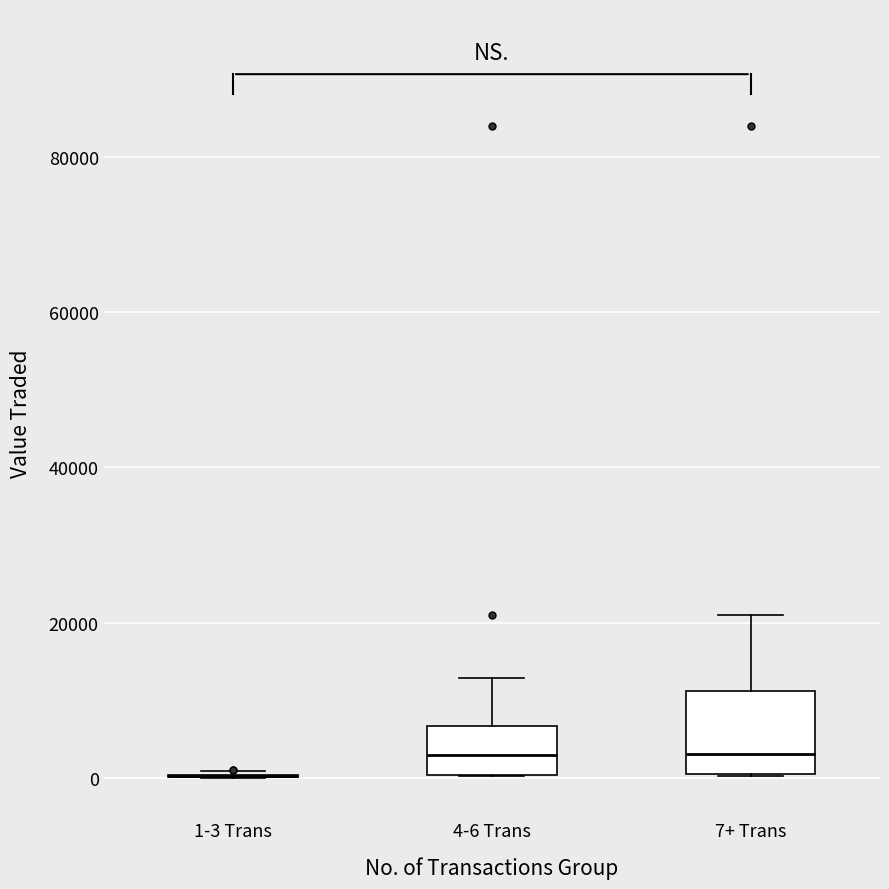

Reading left to right, transcribe this box plot: for each box, give where its median line is, the range the box spans, and where its two whiskers end, as read against the y-axis. The values are not printed on the chart, so give them approximately, as read against the axis.

1-3 Trans: box collapsed to a line at 0, whiskers 0 to 0
4-6 Trans: median 2000, box 0 to 6000, whiskers 0 to 12000
7+ Trans: median 4000, box 0 to 12000, whiskers 0 to 22000